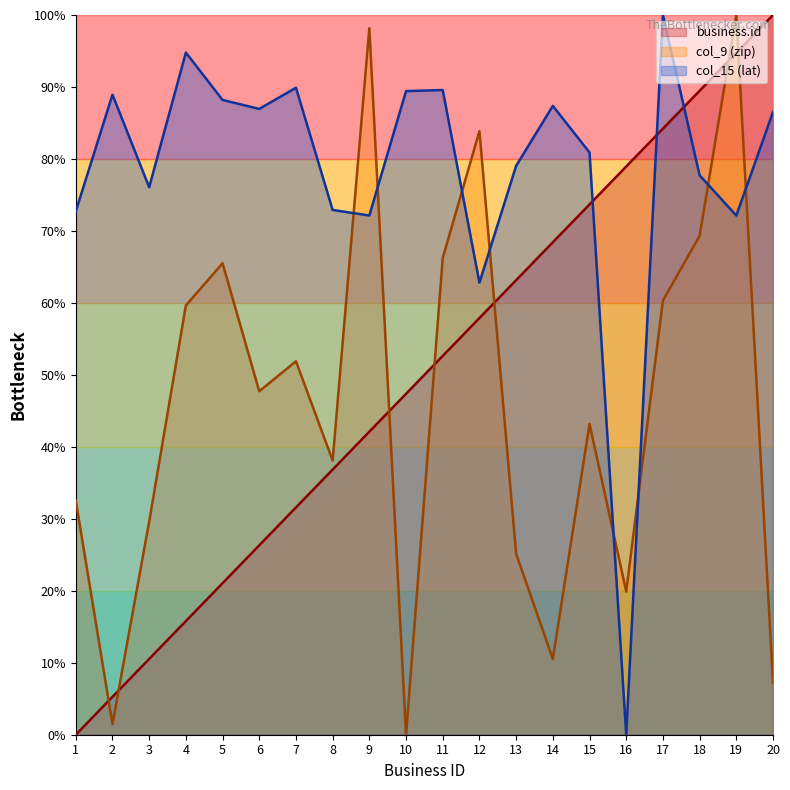

True or false: business.id has more than 1 points higher than both neighbors.

False